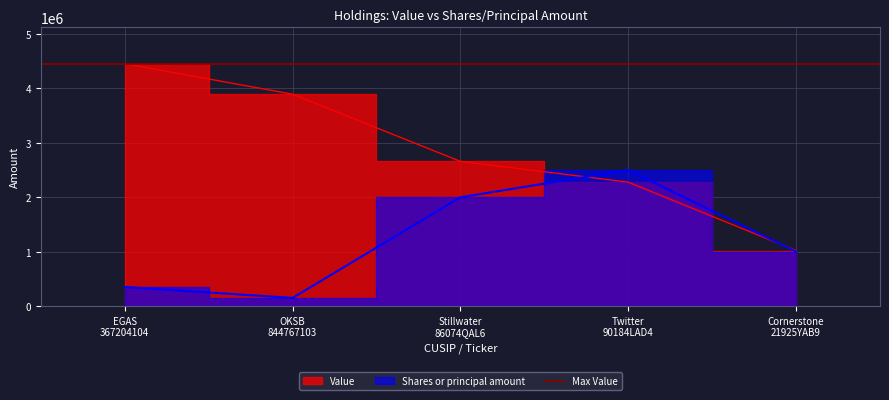

How many categories are shown in the chart?

5